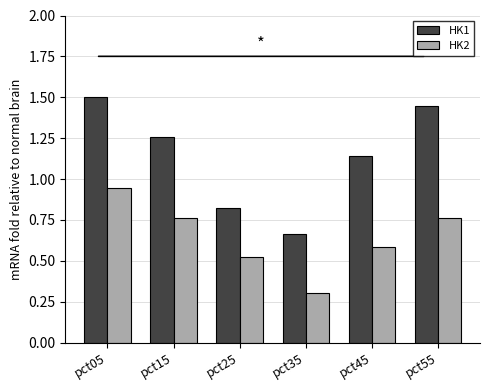

What is the difference between the maximum and minimum values in the HK2 series?

0.6